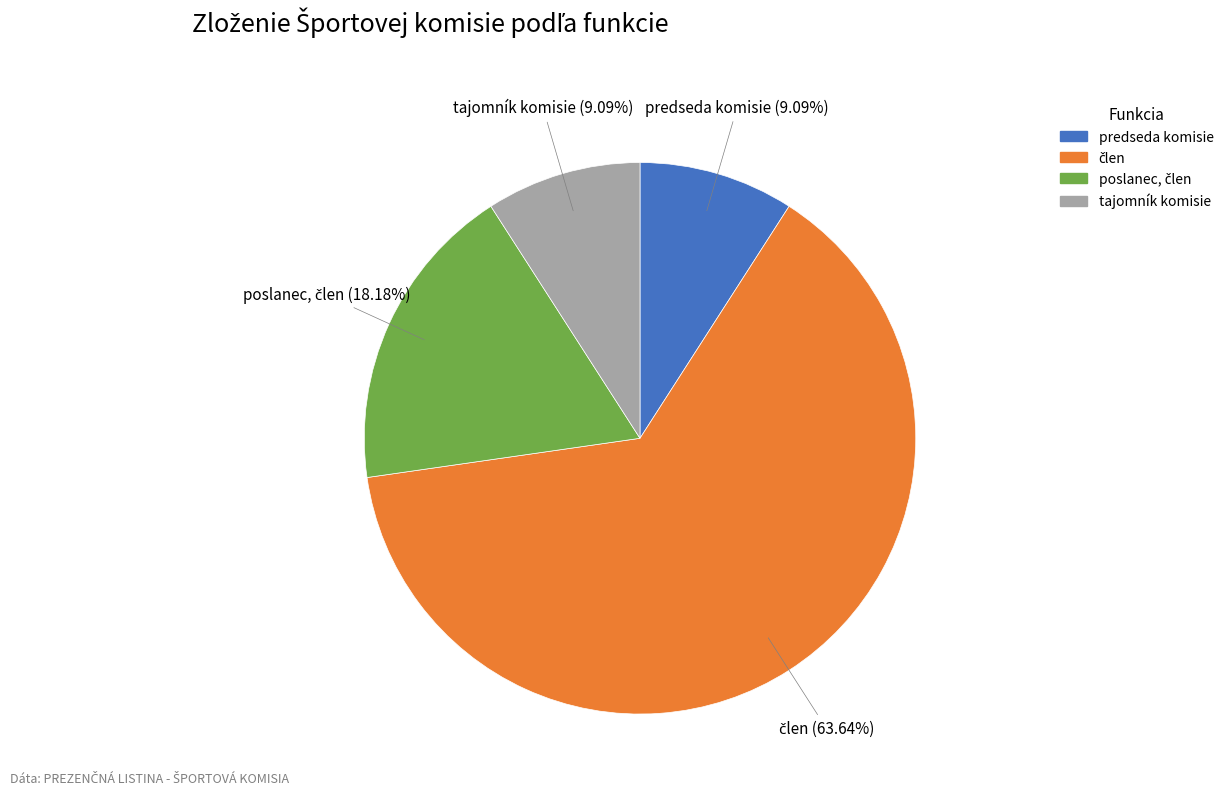

Approximately how many times larger is the value at predseda komisie compared to tajomník komisie?

1.0